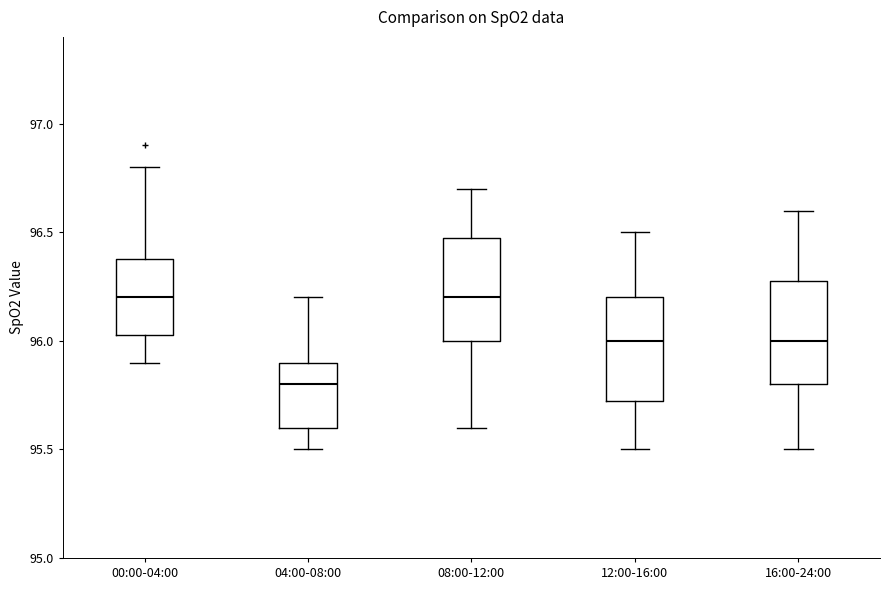

Reading left to right, read every box against the y-axis: the position of its median line, the range the box covers, and the ends of its whiskers. The values are not printed on the chart, so give them approximately, as read against the axis.

00:00-04:00: median 96.20, box 96.05 to 96.40, whiskers 95.90 to 96.80
04:00-08:00: median 95.80, box 95.60 to 95.90, whiskers 95.50 to 96.20
08:00-12:00: median 96.20, box 96.00 to 96.50, whiskers 95.60 to 96.70
12:00-16:00: median 96.00, box 95.75 to 96.20, whiskers 95.50 to 96.50
16:00-24:00: median 96.00, box 95.80 to 96.30, whiskers 95.50 to 96.60